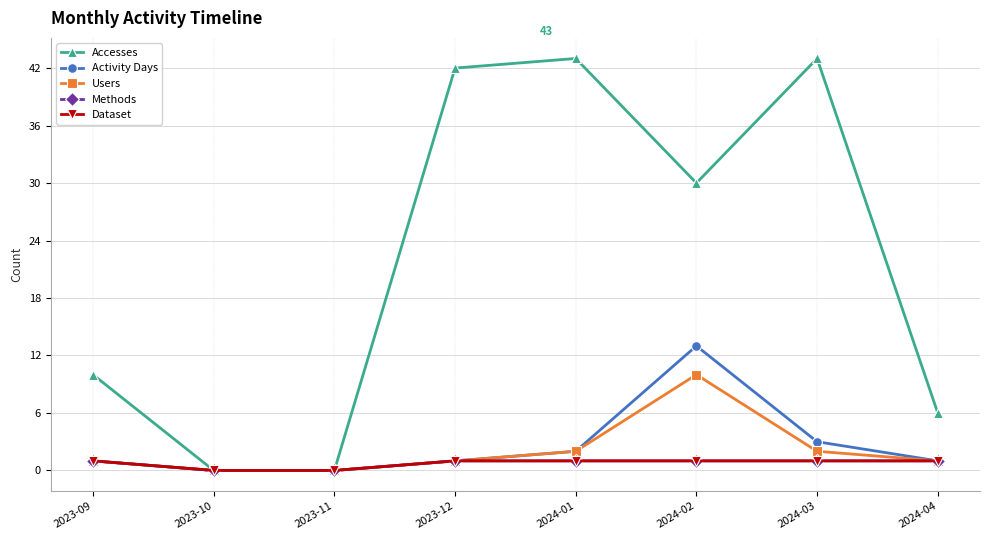

True or false: Accesses and Users cross at least once.

False